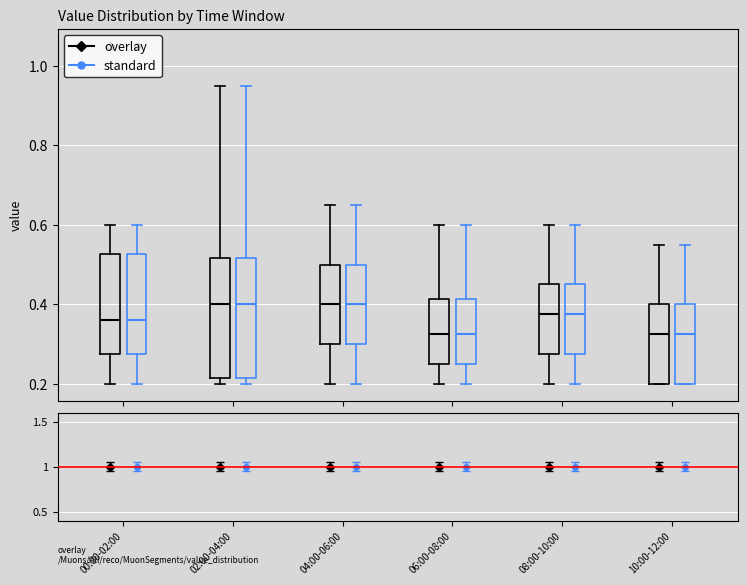

Reading left to right, transcribe this box plot: for each box, give where its median line is, the range the box spans, and where its two whiskers end, as read against the y-axis. The values are not printed on the chart, so give them approximately, as read against the axis.

00:00-02:00 (overlay): median 0.36, box 0.28 to 0.52, whiskers 0.20 to 0.60
00:00-02:00 (standard): median 0.36, box 0.28 to 0.52, whiskers 0.20 to 0.60
02:00-04:00 (overlay): median 0.40, box 0.22 to 0.52, whiskers 0.20 to 0.96
02:00-04:00 (standard): median 0.40, box 0.22 to 0.52, whiskers 0.20 to 0.96
04:00-06:00 (overlay): median 0.40, box 0.30 to 0.50, whiskers 0.20 to 0.66
04:00-06:00 (standard): median 0.40, box 0.30 to 0.50, whiskers 0.20 to 0.66
06:00-08:00 (overlay): median 0.32, box 0.26 to 0.42, whiskers 0.20 to 0.60
06:00-08:00 (standard): median 0.32, box 0.26 to 0.42, whiskers 0.20 to 0.60
08:00-10:00 (overlay): median 0.38, box 0.28 to 0.46, whiskers 0.20 to 0.60
08:00-10:00 (standard): median 0.38, box 0.28 to 0.46, whiskers 0.20 to 0.60
10:00-12:00 (overlay): median 0.32, box 0.20 to 0.40, whiskers 0.20 to 0.56
10:00-12:00 (standard): median 0.32, box 0.20 to 0.40, whiskers 0.20 to 0.56